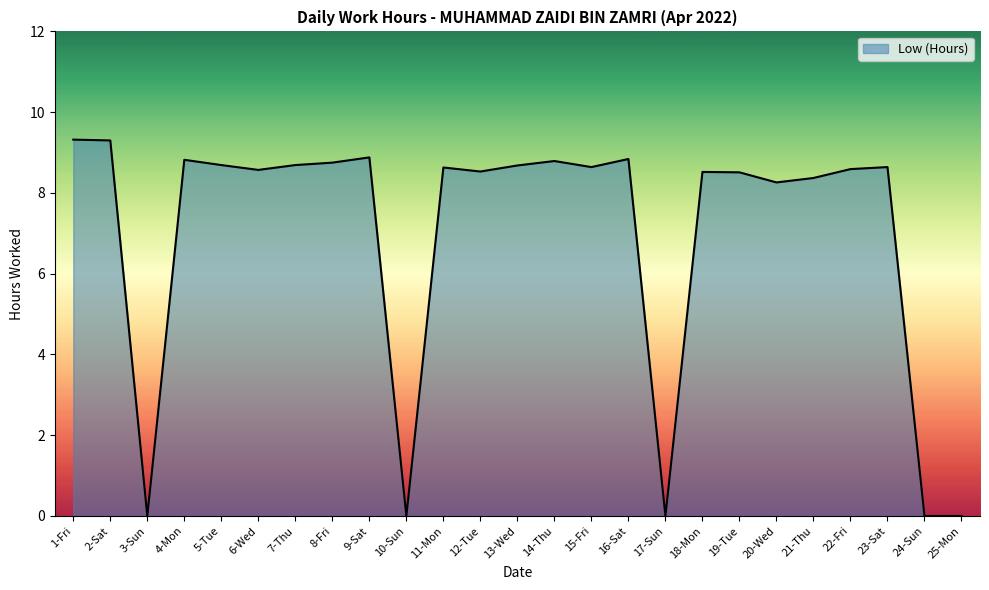

What is the greatest value displayed?

9.3